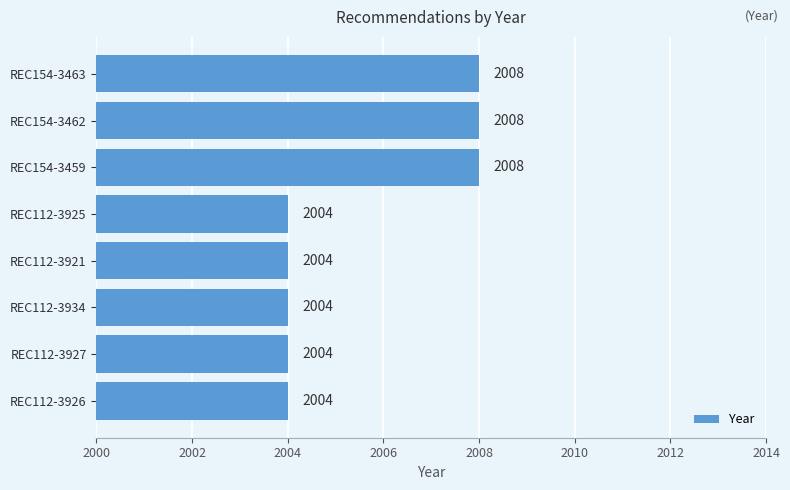

Reading top to bottom, what are all the values shown in this chart?

REC154-3463=2008	REC154-3462=2008	REC154-3459=2008	REC112-3925=2004	REC112-3921=2004	REC112-3934=2004	REC112-3927=2004	REC112-3926=2004